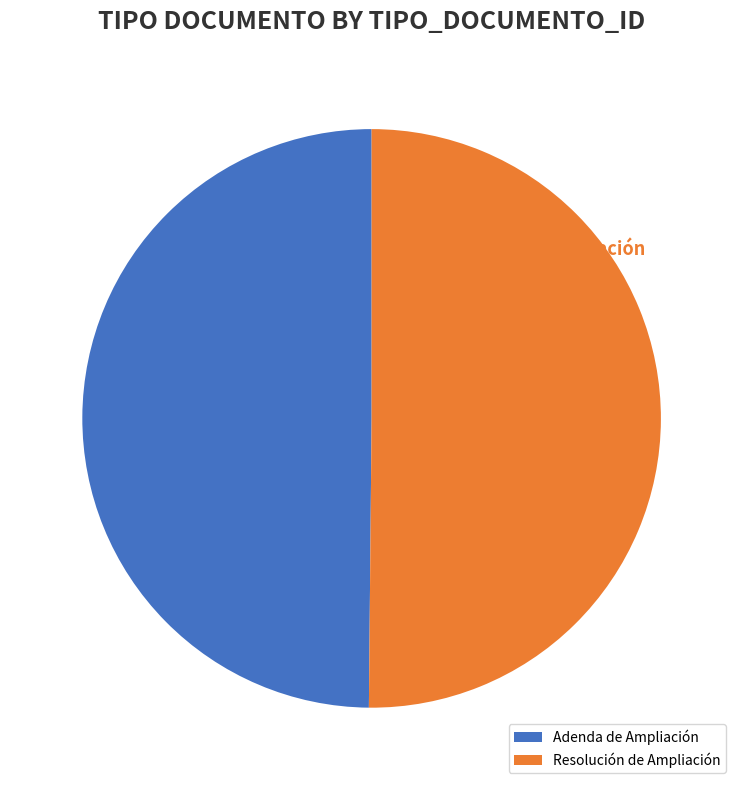

Between Resolución de Ampliación and Adenda de Ampliación, which is larger?

Resolución de Ampliación